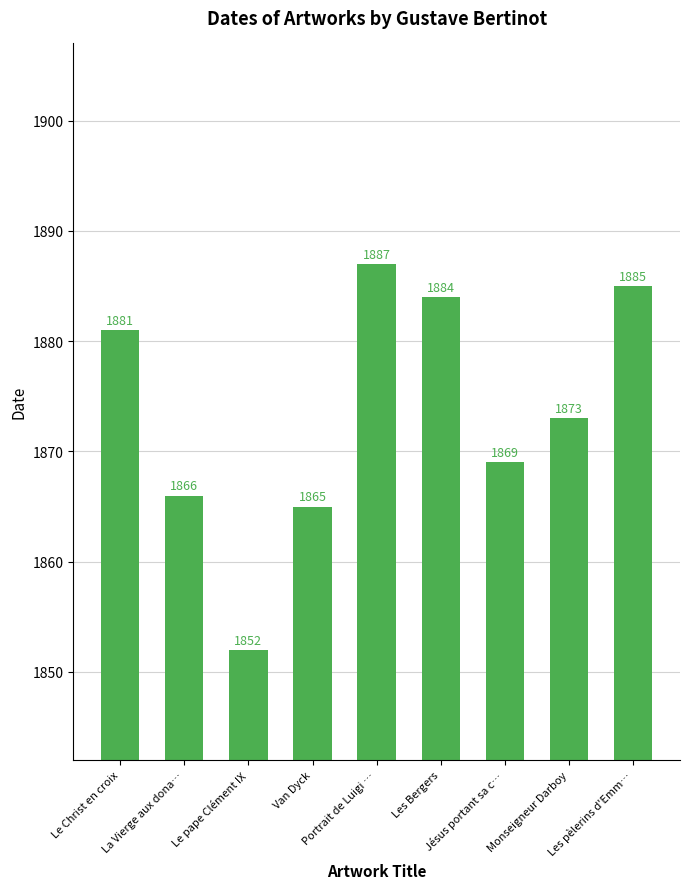

List the labels in order of value, smallest first.

Le pape Clément IX, Van Dyck, La Vierge aux dona…, Jésus portant sa c…, Monseigneur Darboy, Le Christ en croix, Les Bergers, Les pèlerins d'Emm…, Portrait de Luigi …